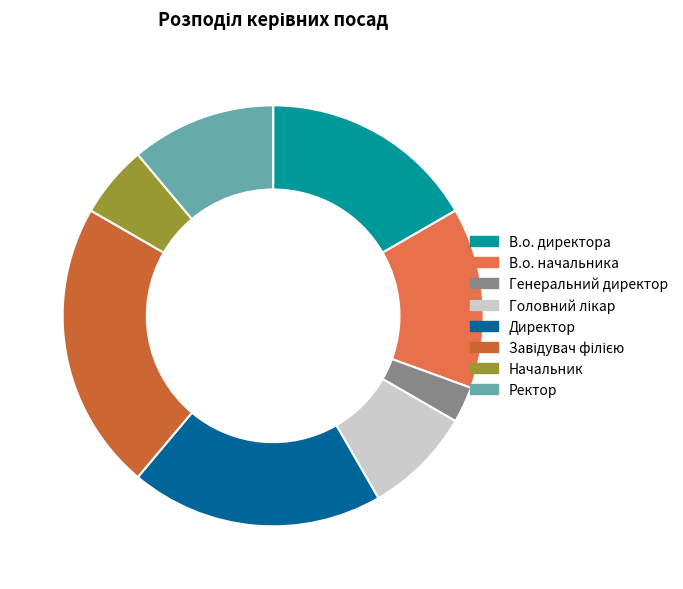

Does any single category account for the majority?

No